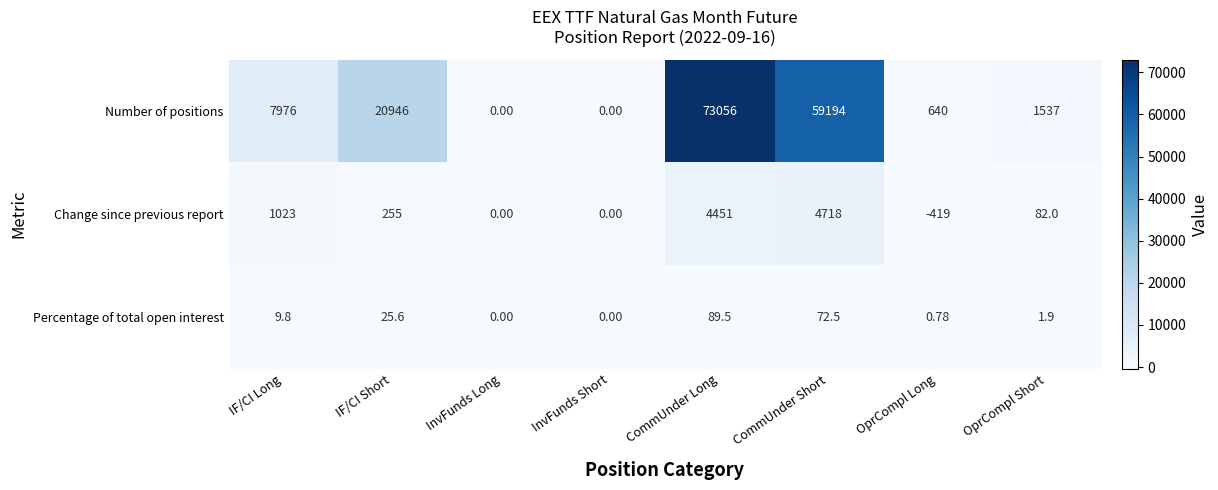

Rank the series by their maximum value, from lowest to highest.

Percentage of total open interest, Change since previous report, Number of positions